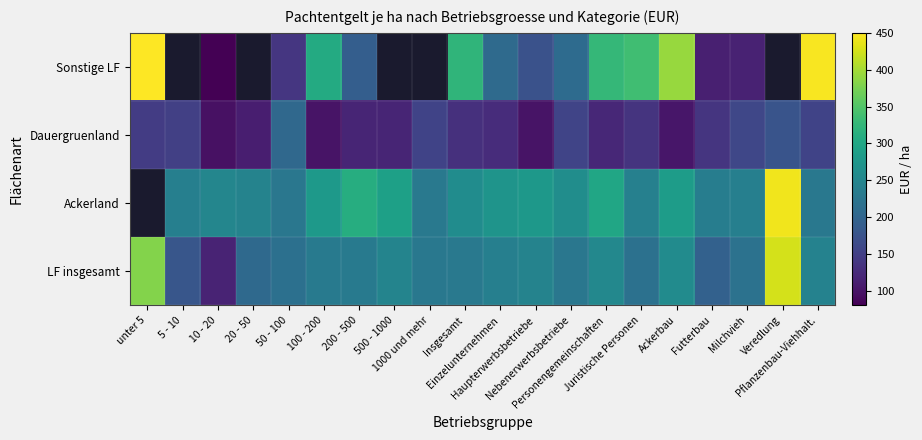

Which series has the largest range (max minus min)?

Sonstige LF